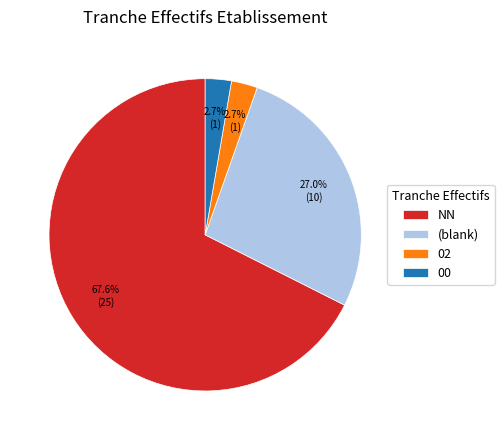

How much of the chart is everything except 02?

97.3%